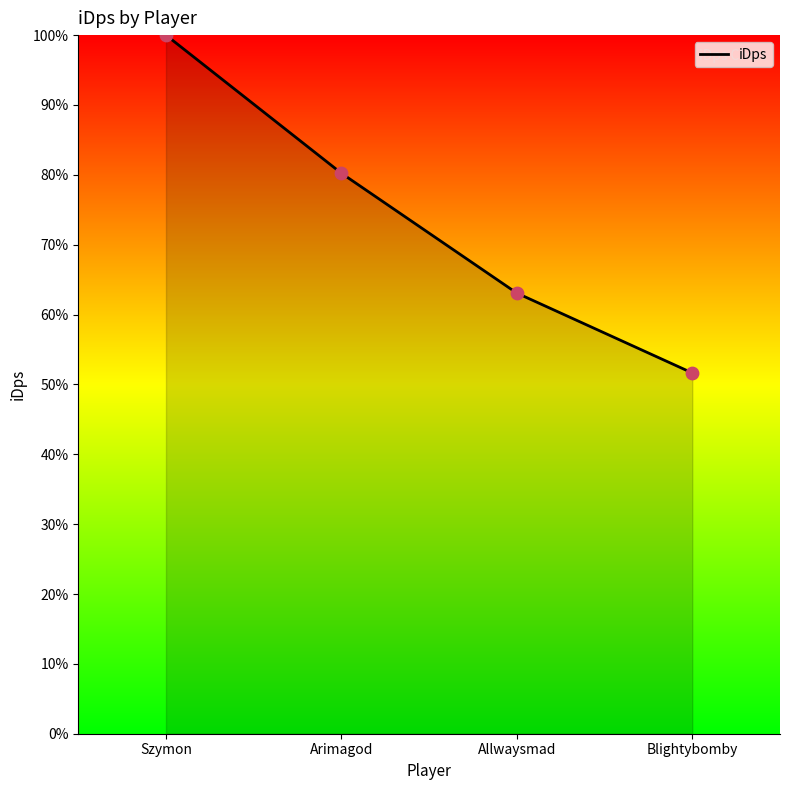

Which has a higher value, Arimagod or Szymon?

Szymon